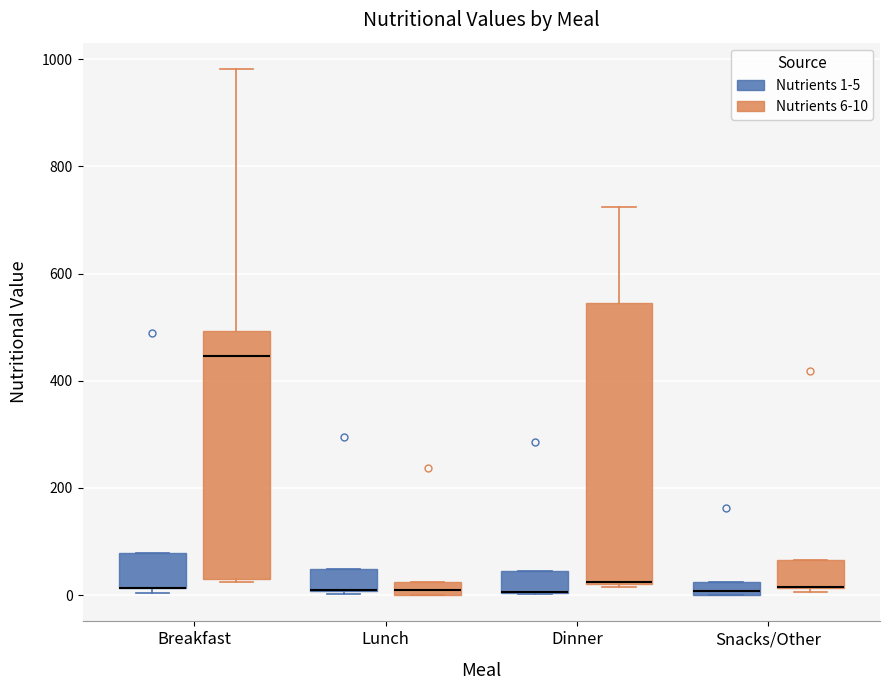

Which box is the tallest, from its lower edge to its upper edge?

Dinner (Nutrients 6-10)